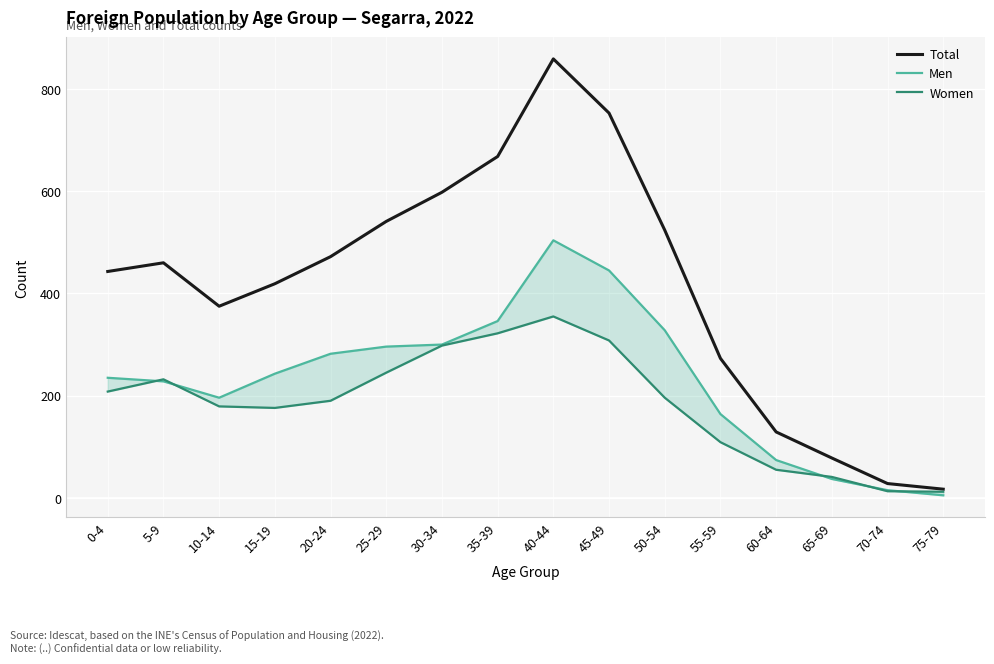

Is it true that Women equals 283 at 50-54?

False